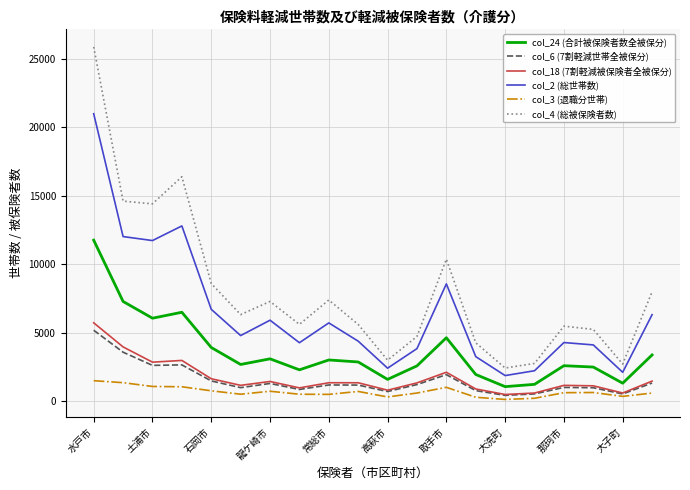

Which series has the widest spread of values?

col_4 (総被保険者数)